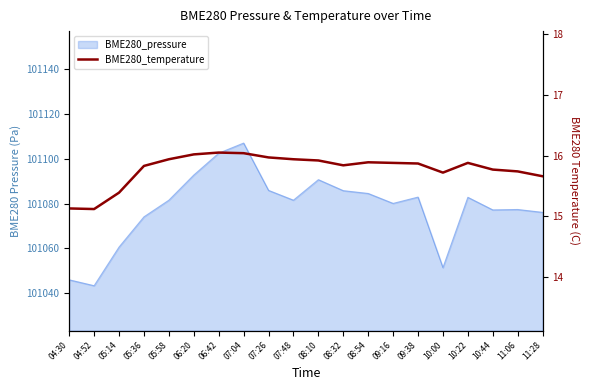

What is the minimum value shown in the chart?

15.1